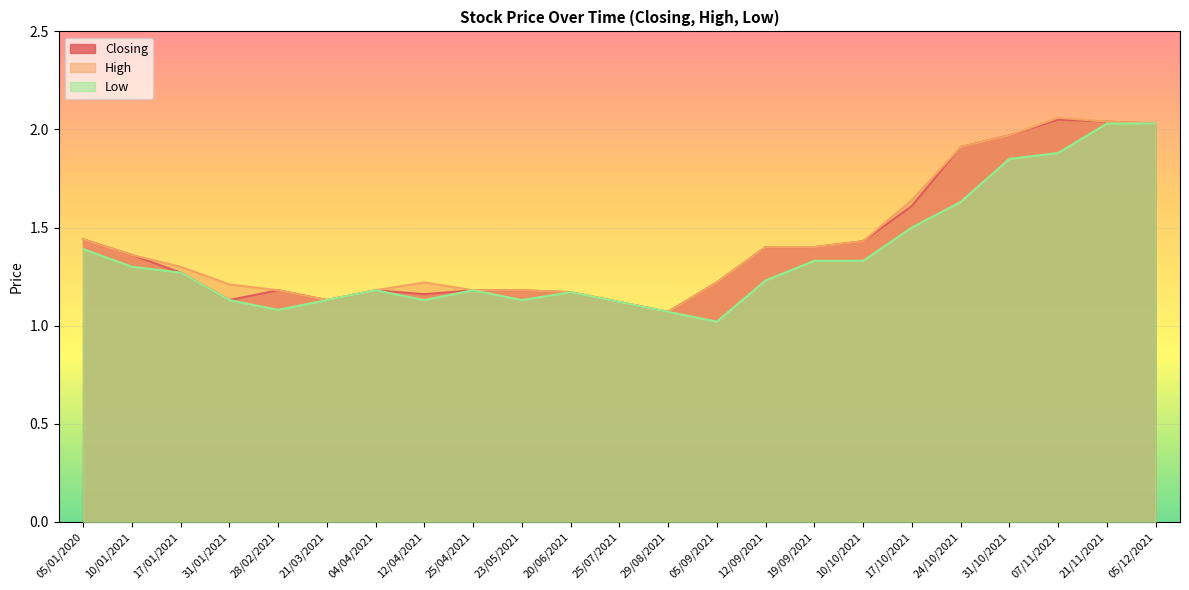

How many series are shown in this chart?

3